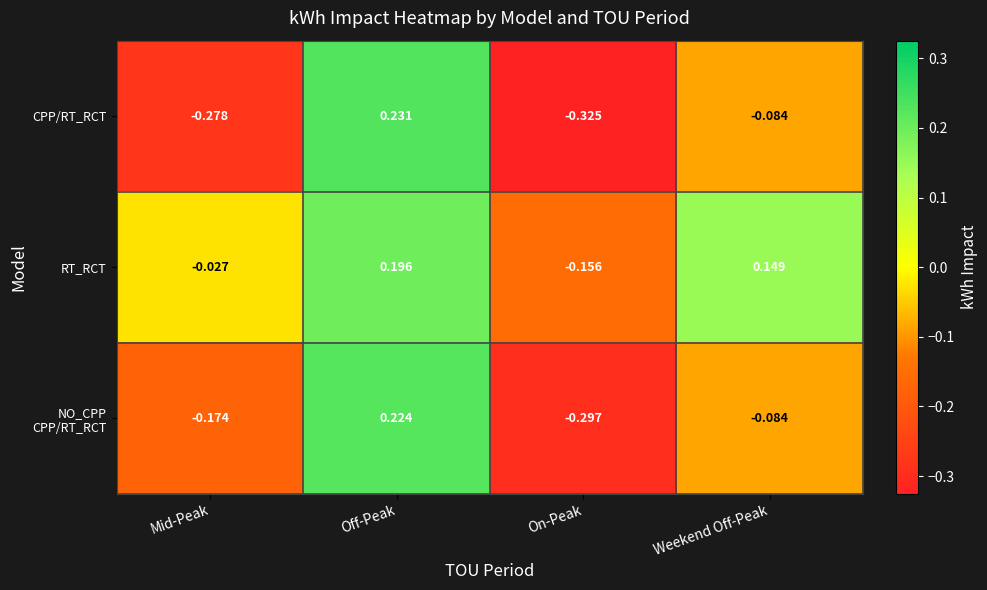

What is the total value across all series at Mid-Peak?

-0.5